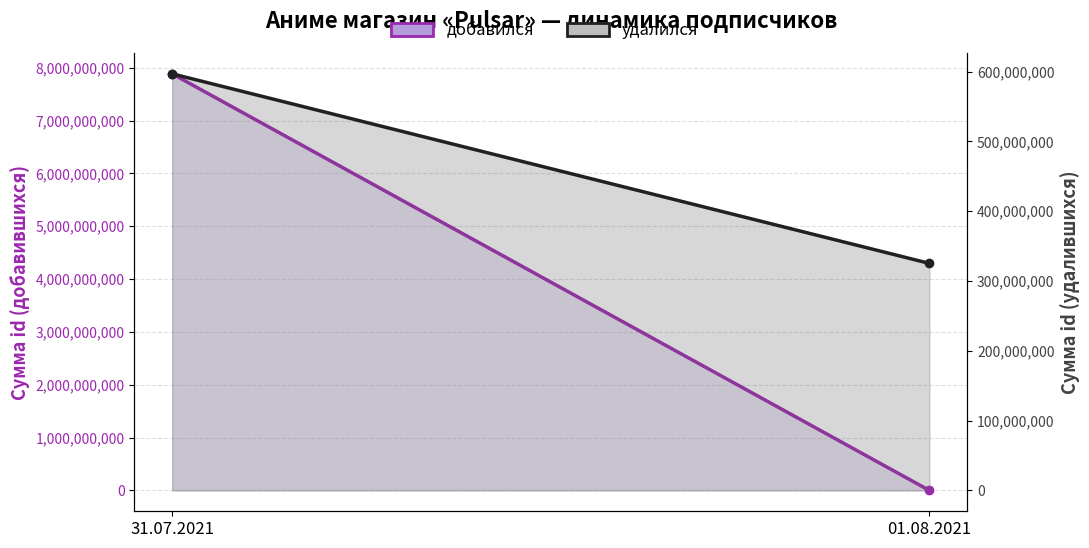

Rank the series by their maximum value, from highest to lowest.

добавился, удалился